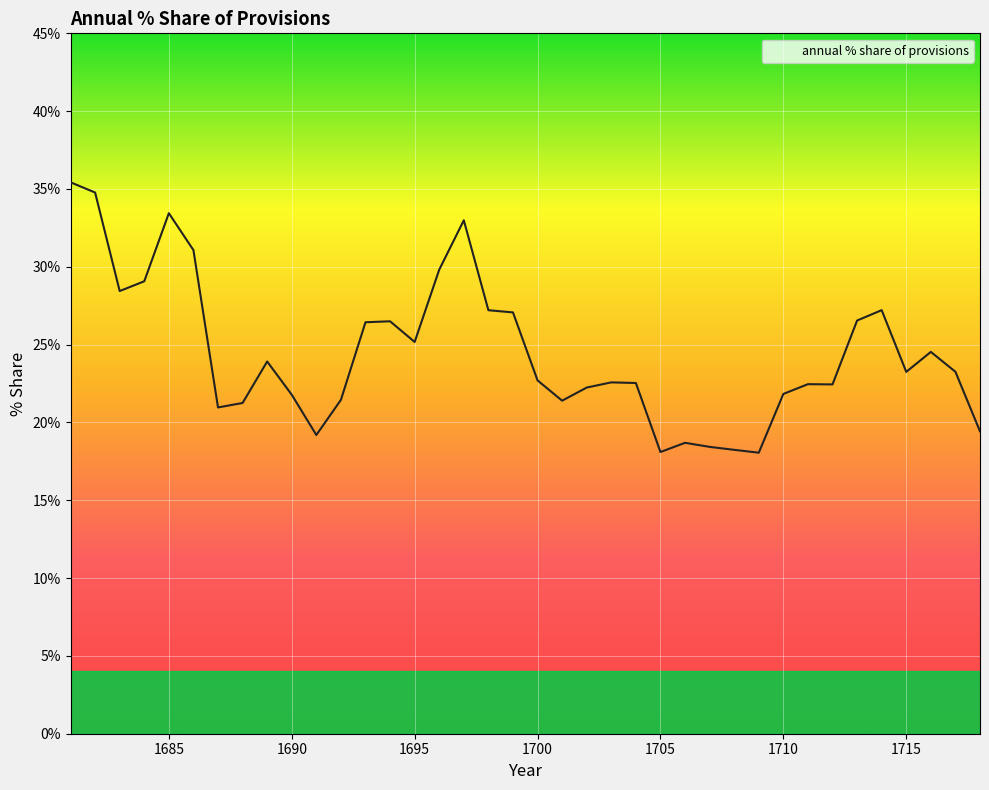

Is this an area chart (filled region under the line)?

Yes